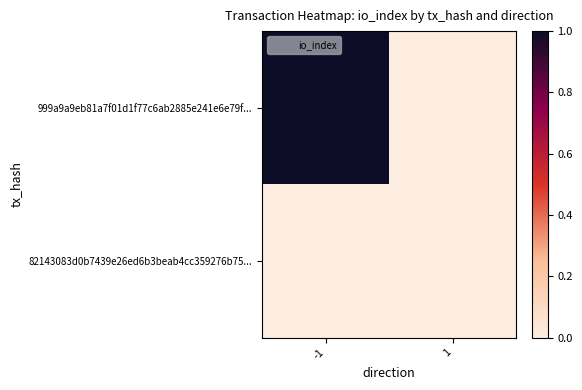

At how many categories does at least one series exceed 0?

1